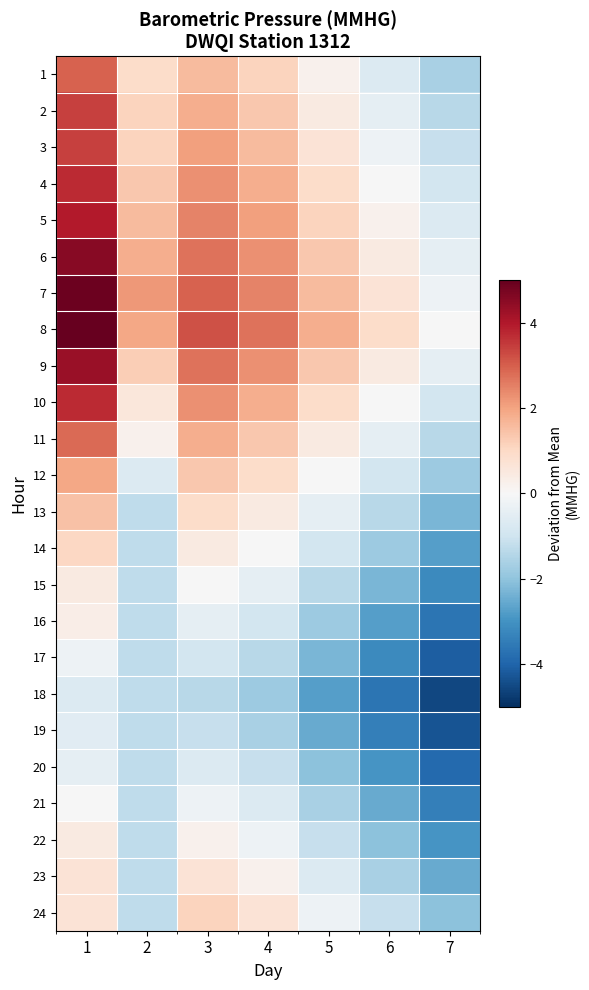

What is the spread (max minus min) of values at 4?

4.6